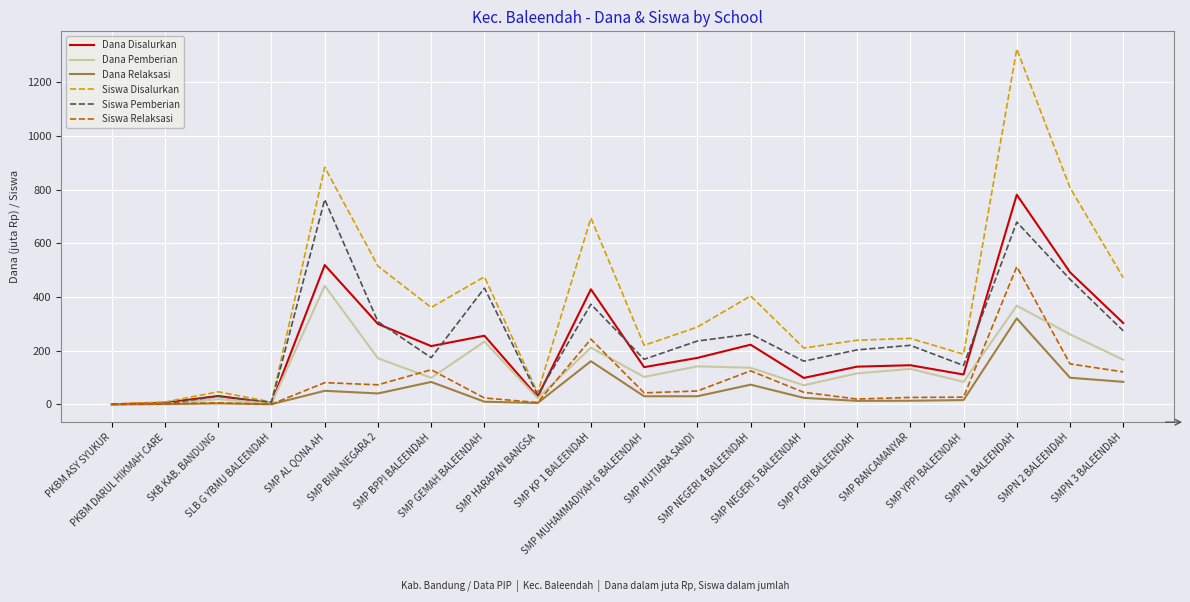

What is the total value across all series at SMP BPPI BALEENDAH?

1063.8